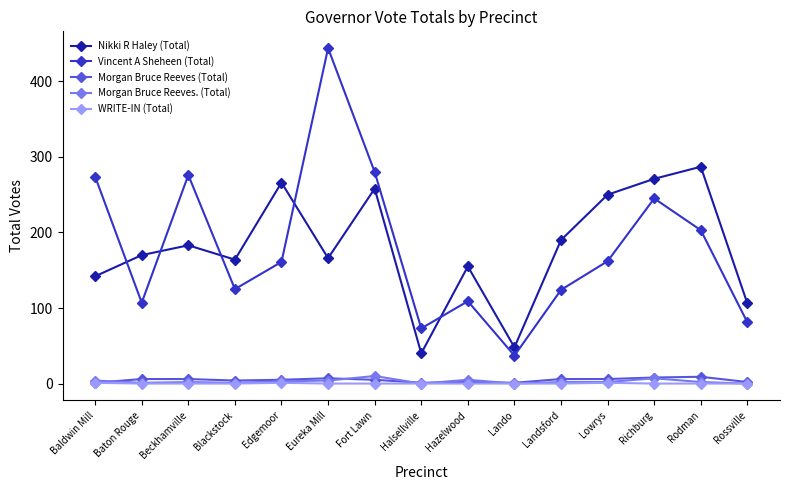

How many interior local valleys does the Vincent A Sheheen (Total) series have?

4